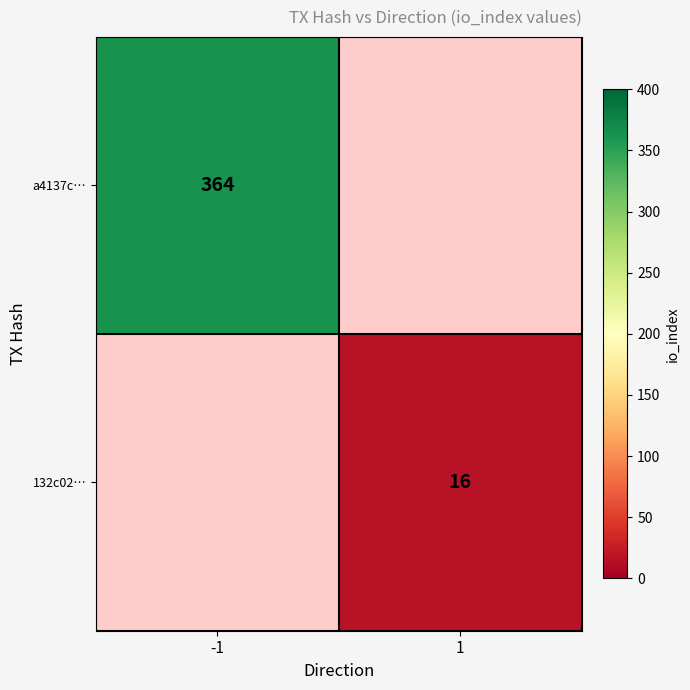

Is it true that 132c02… equals 9.3 at 1?

False